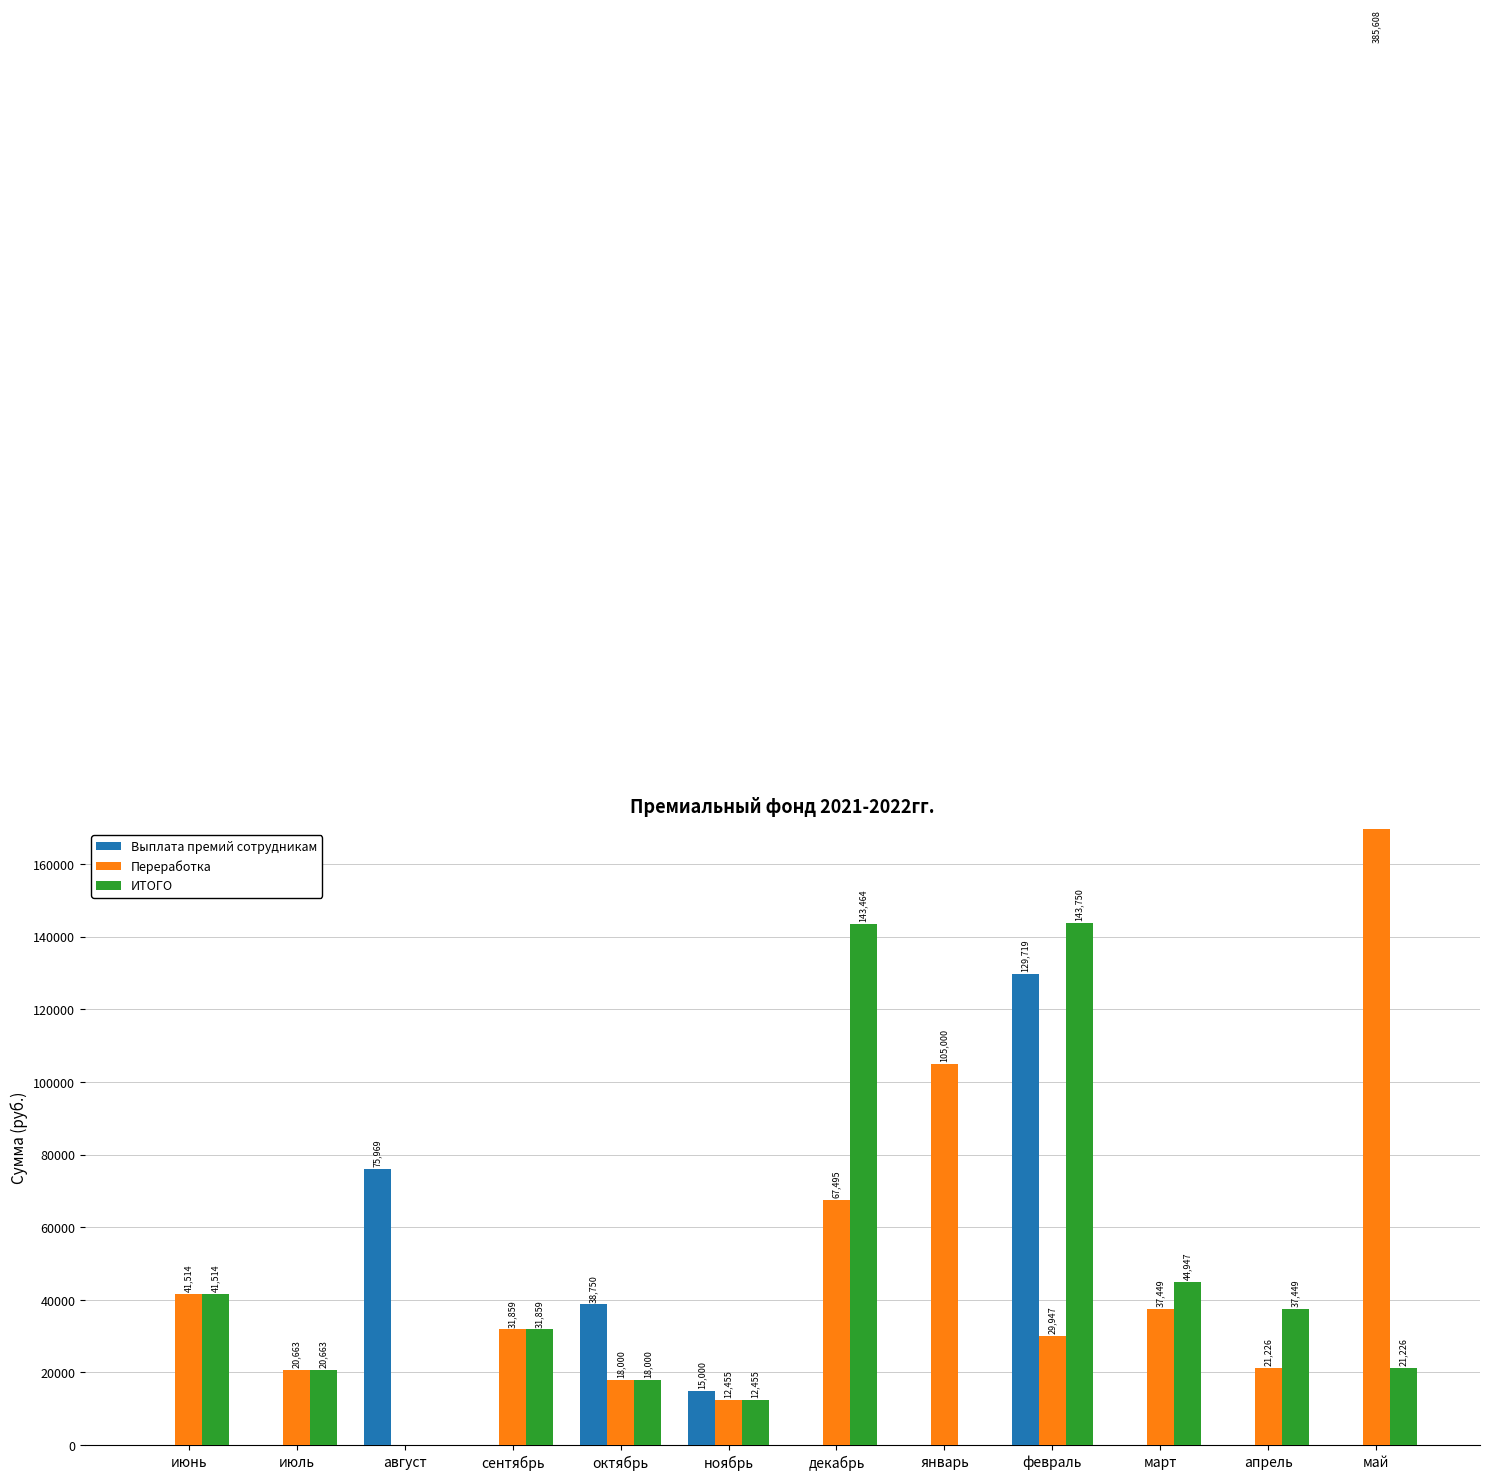

Rank the categories by ИТОГО value from lowest to highest.

август, январь, ноябрь, октябрь, июль, май, сентябрь, апрель, июнь, март, декабрь, февраль